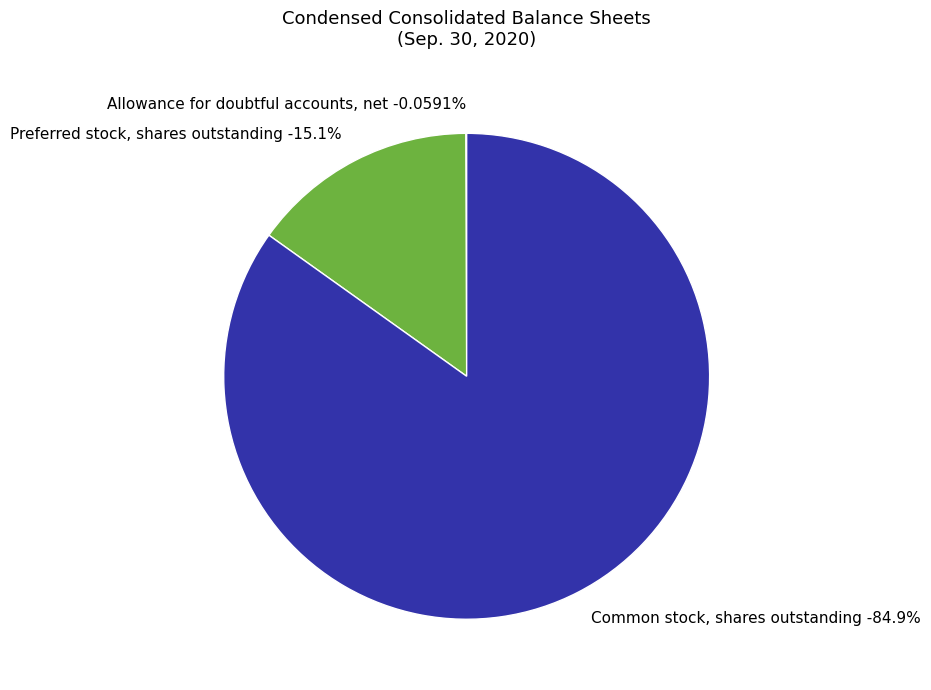

To the nearest percent, what is the combined percentage of Preferred stock, shares outstanding and Common stock, shares outstanding?

100%